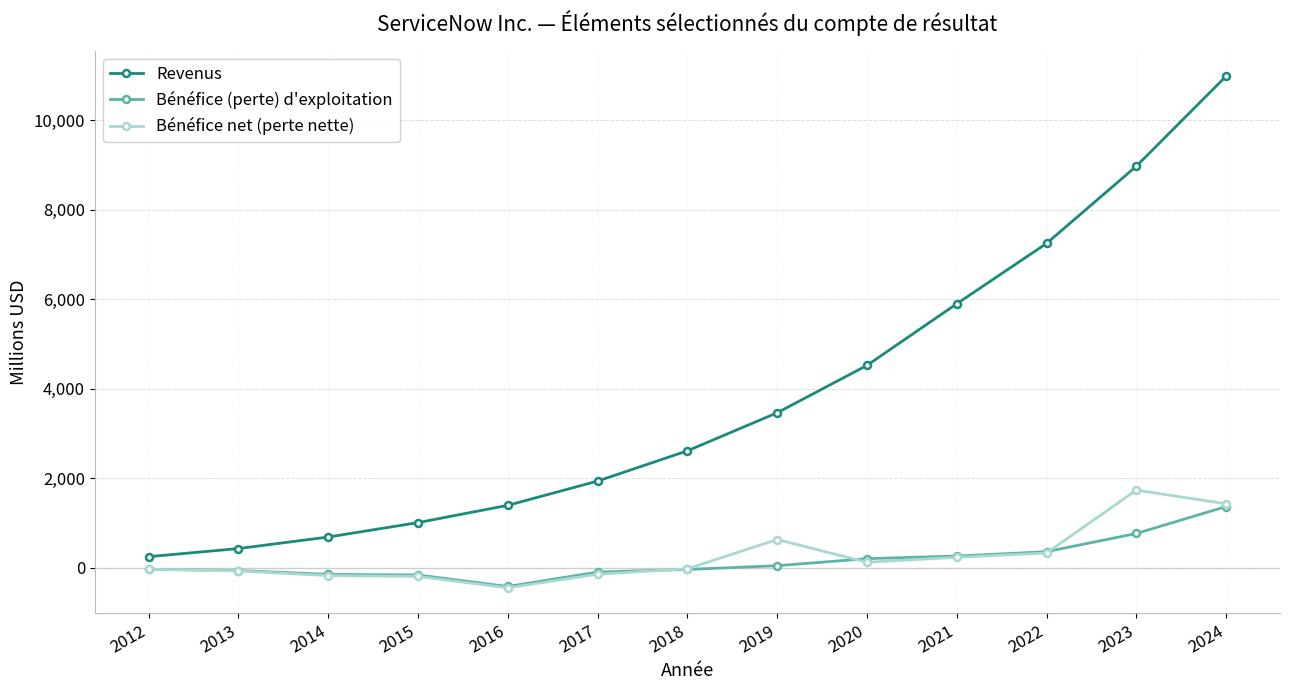

True or false: Bénéfice net (perte nette) has a value of 627 at 2019.

True